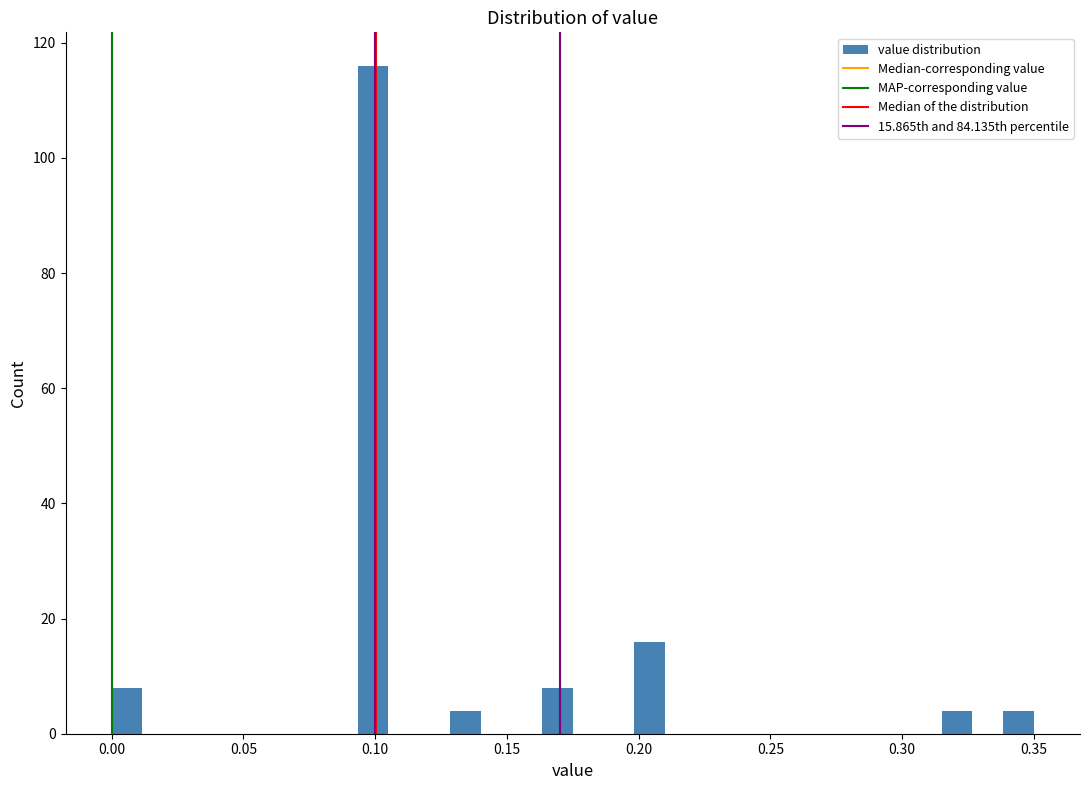

Read against the x-axis, roughly where is the centre of the tallest bar?

0.100